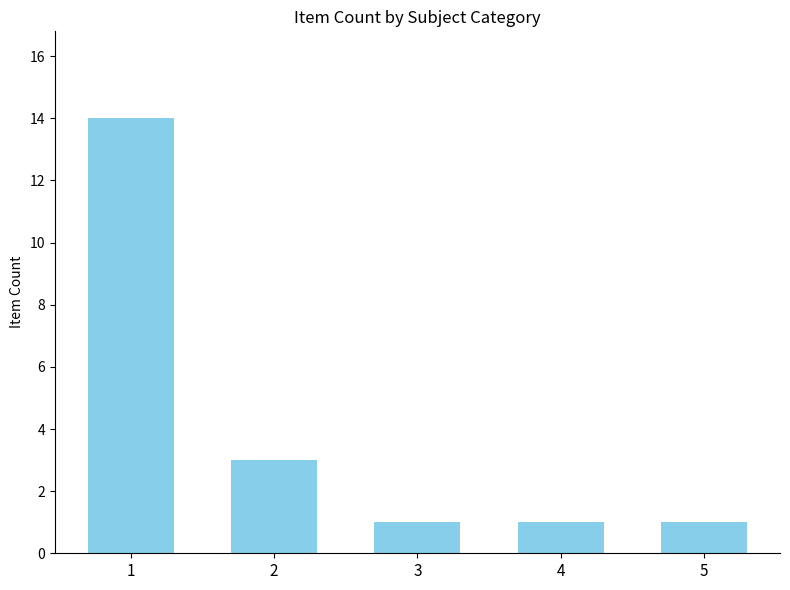

Approximately how many times larger is the value at 4 compared to 3?

1.0